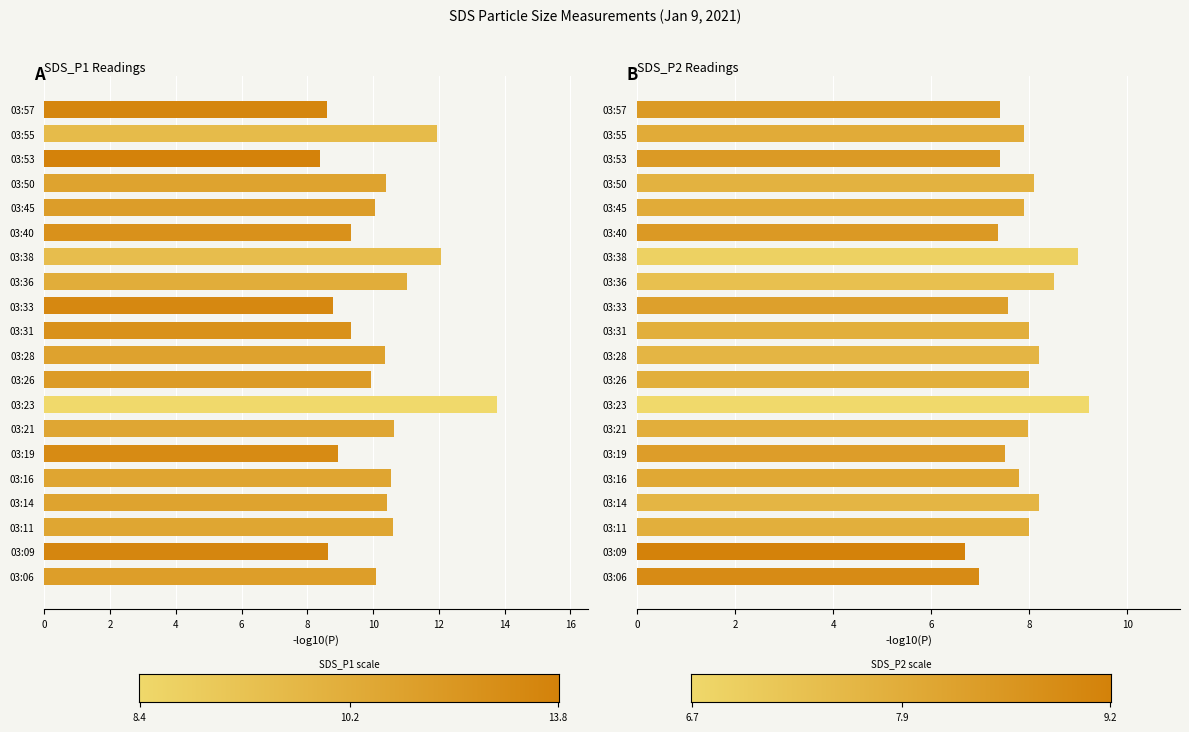

Where does the SDS_P1 series first go above 10?

03:06